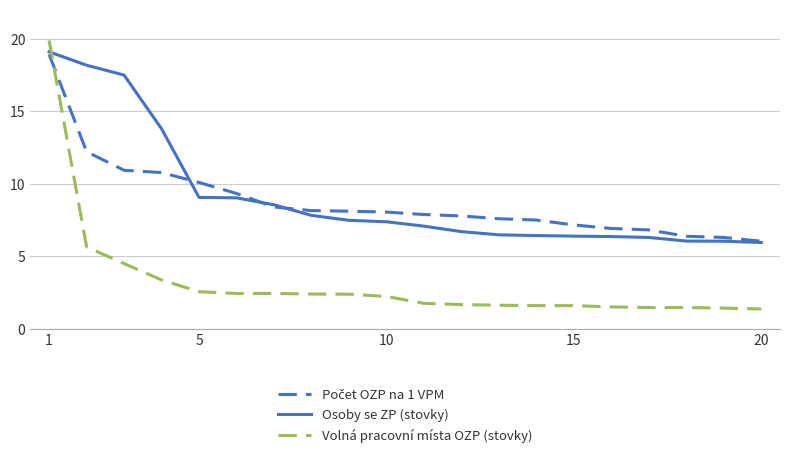

What is the smallest value displayed?

1.4